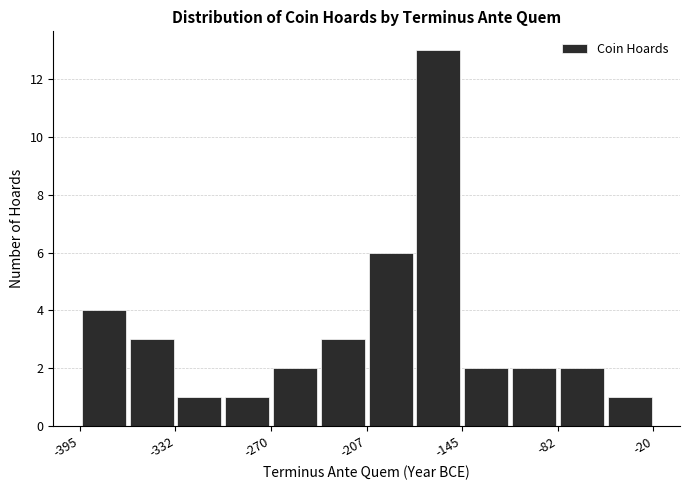

Read against the x-axis, roughly where is the centre of the tallest bar?

-160